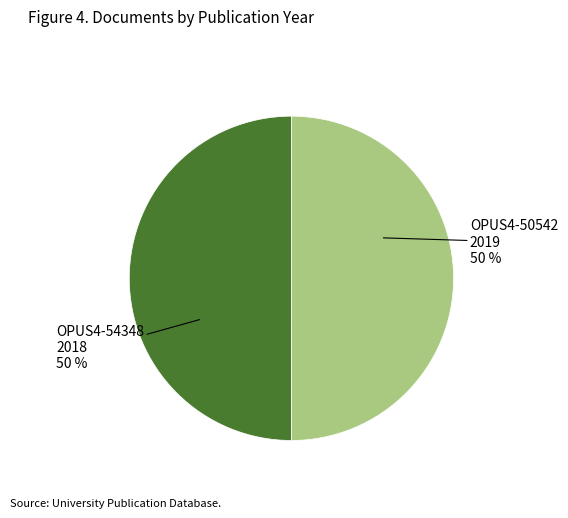

To the nearest percent, what is the average slice percentage?

50%